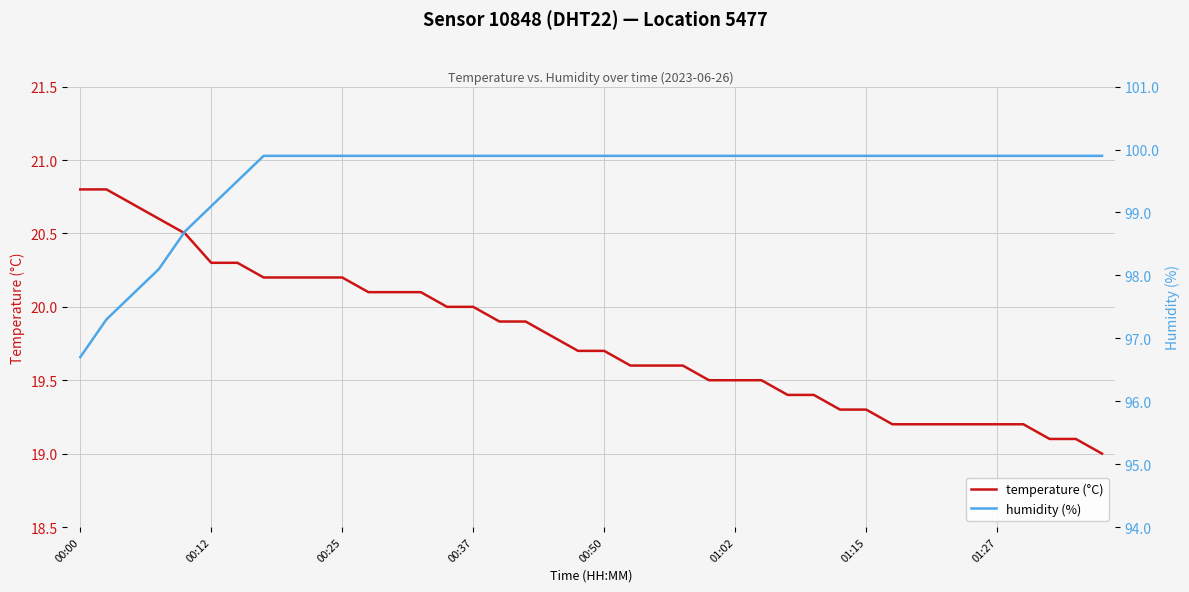

True or false: temperature (°C) has a value of 35.2 at 00:12.

False